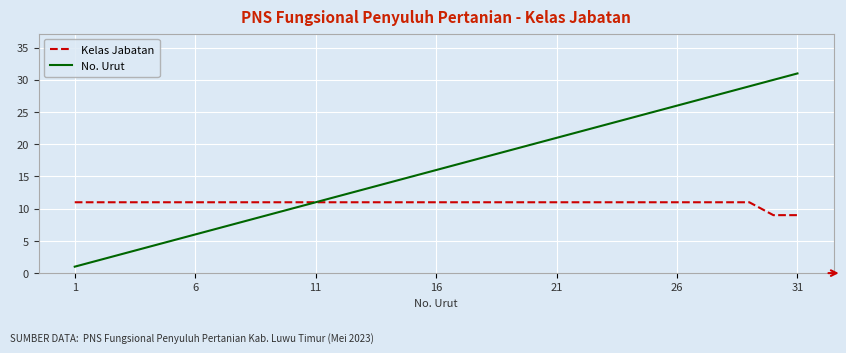

Rank the series by their maximum value, from lowest to highest.

Kelas Jabatan, No. Urut